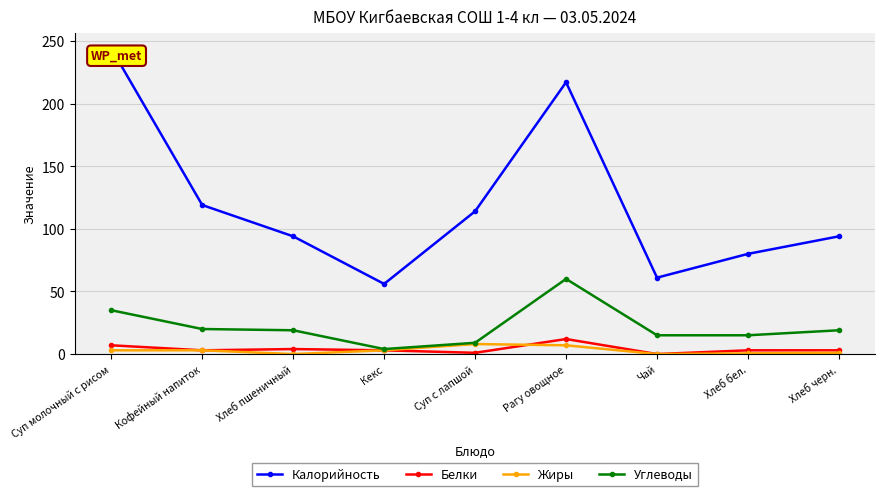

The Белки series shows 4.0 at Хлеб пшеничный. True or false?

True